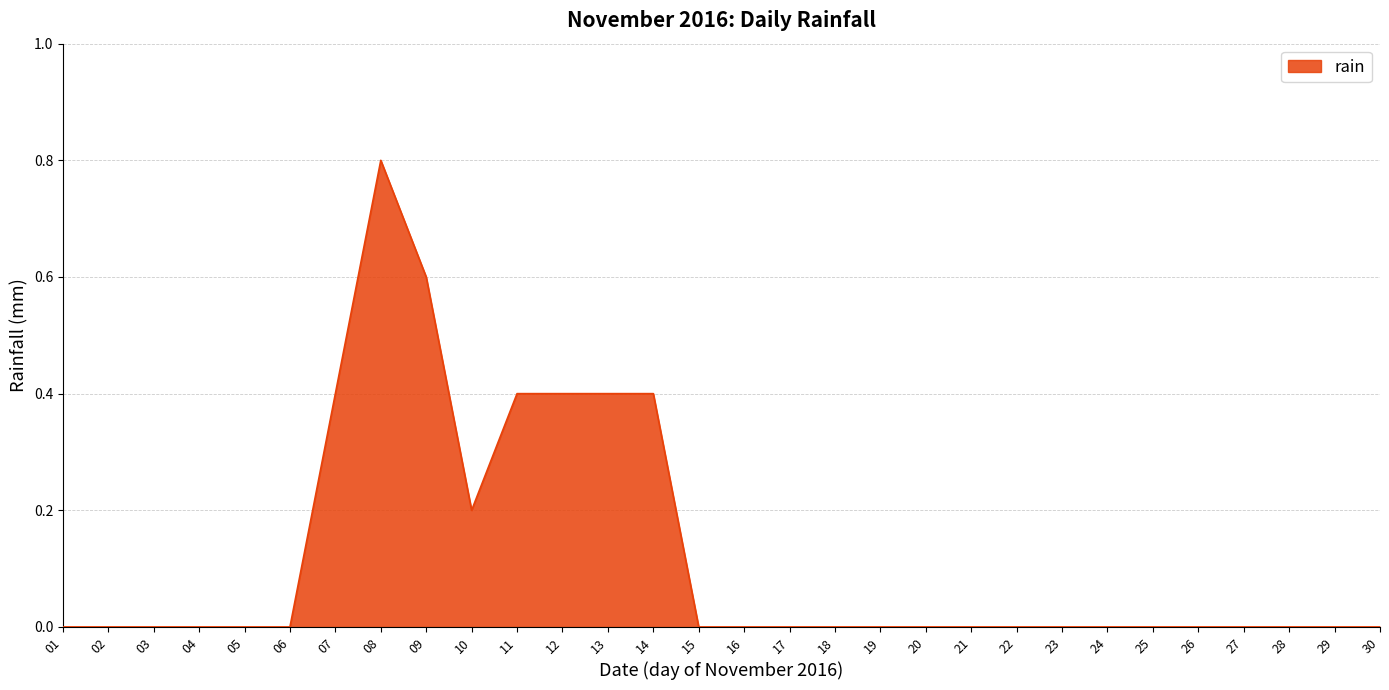

Which category has the highest value across all series?

08